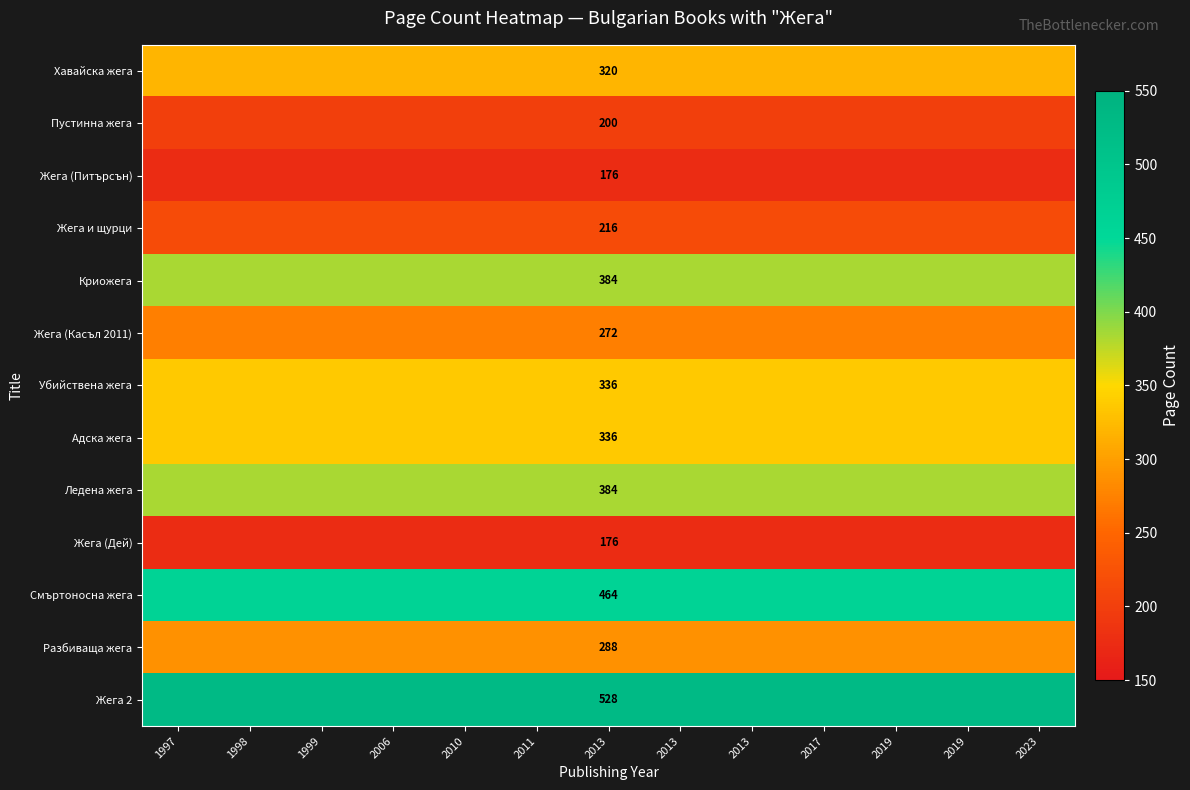

What value does the Жега (Питърсън) series have at 2013?

176